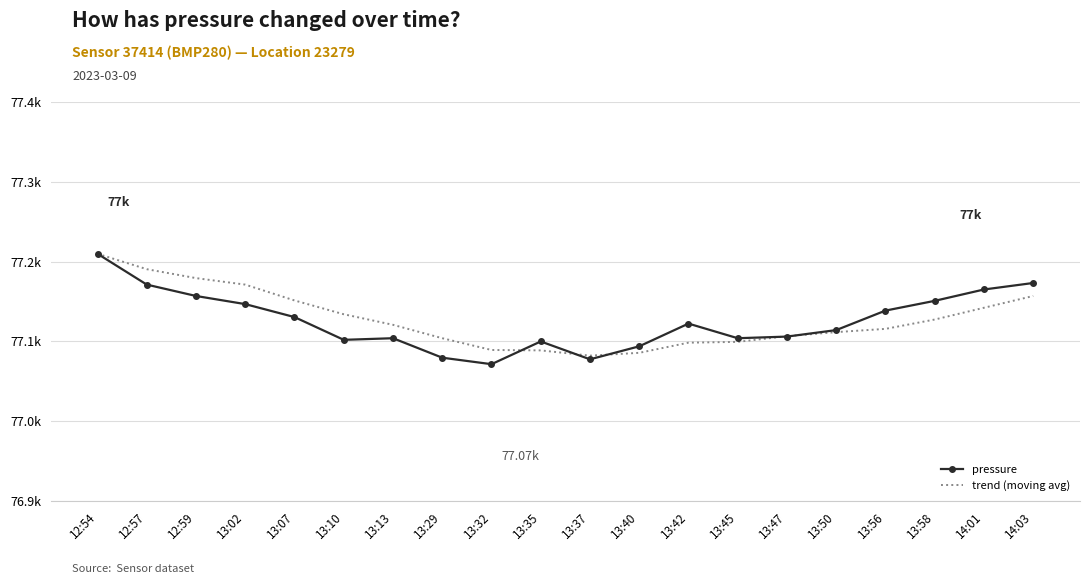

Which category has the highest value in the trend (moving avg) series?

12:54